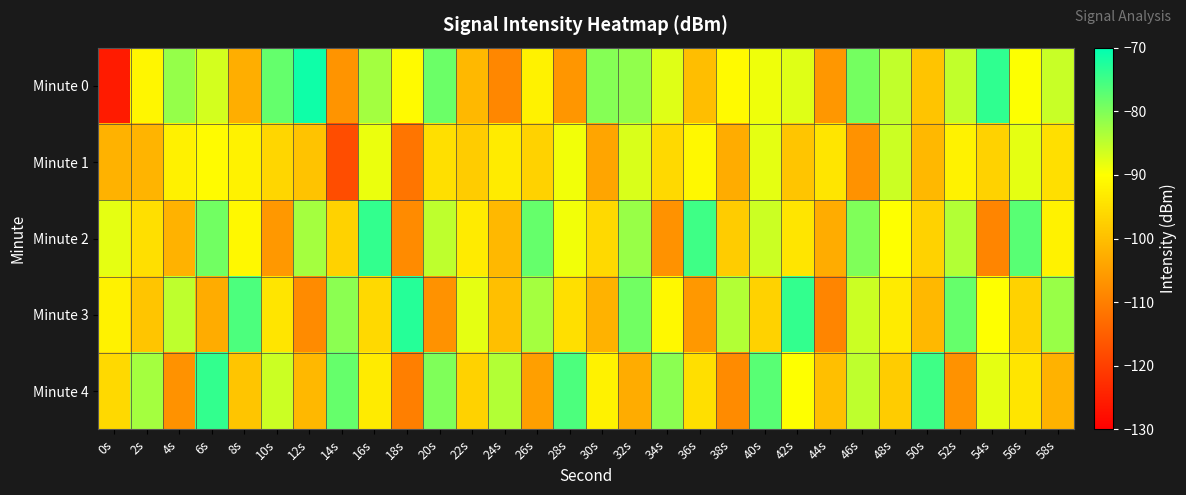

Which has a higher value, 40s or 6s?

6s